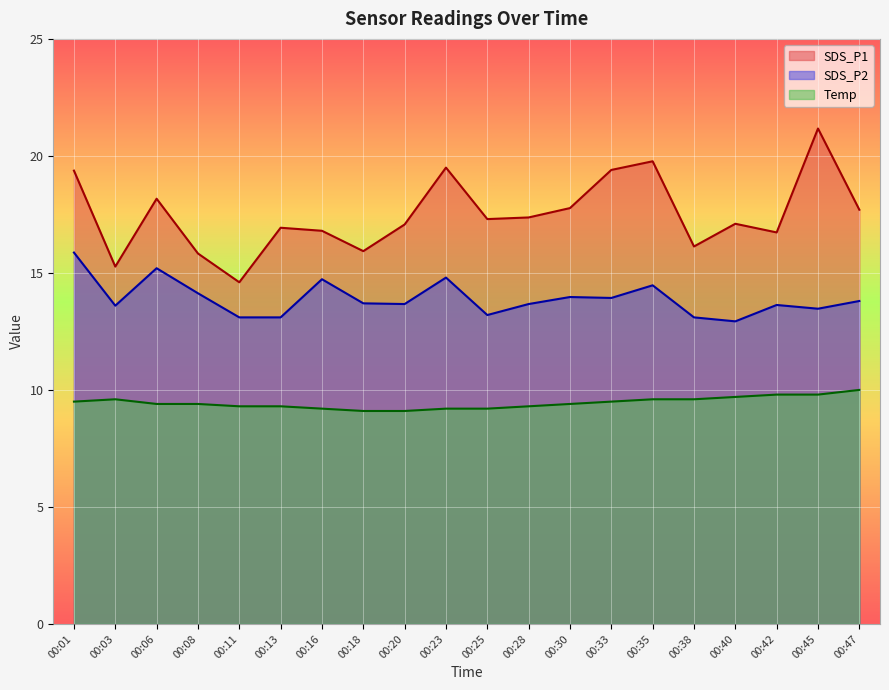

How many values in the SDS_P2 series are below 13?

1